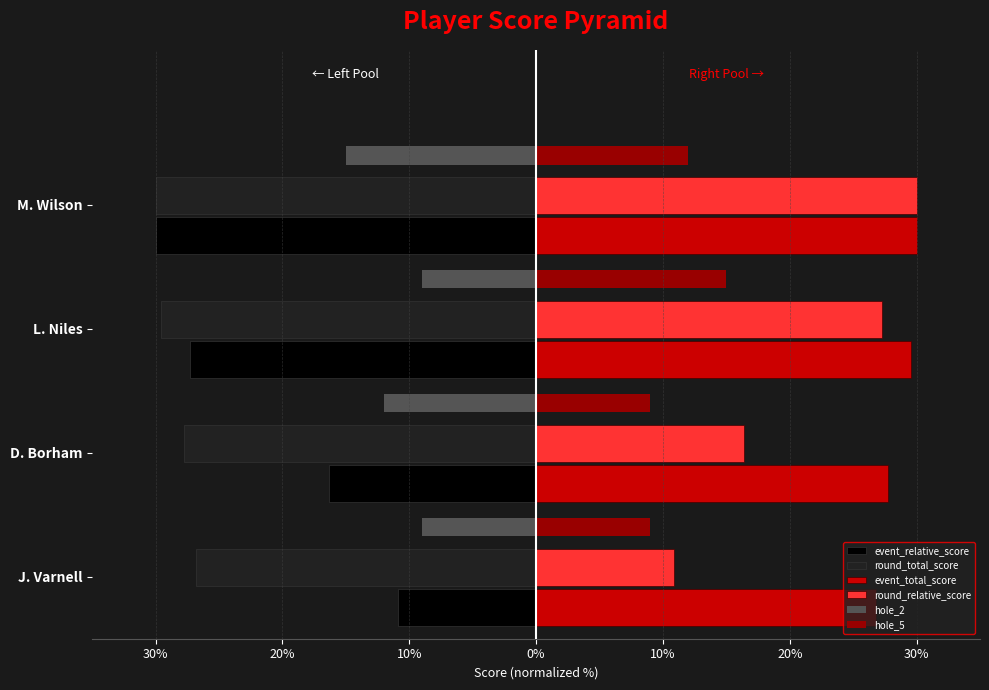

What position from the left is L. Niles?

3